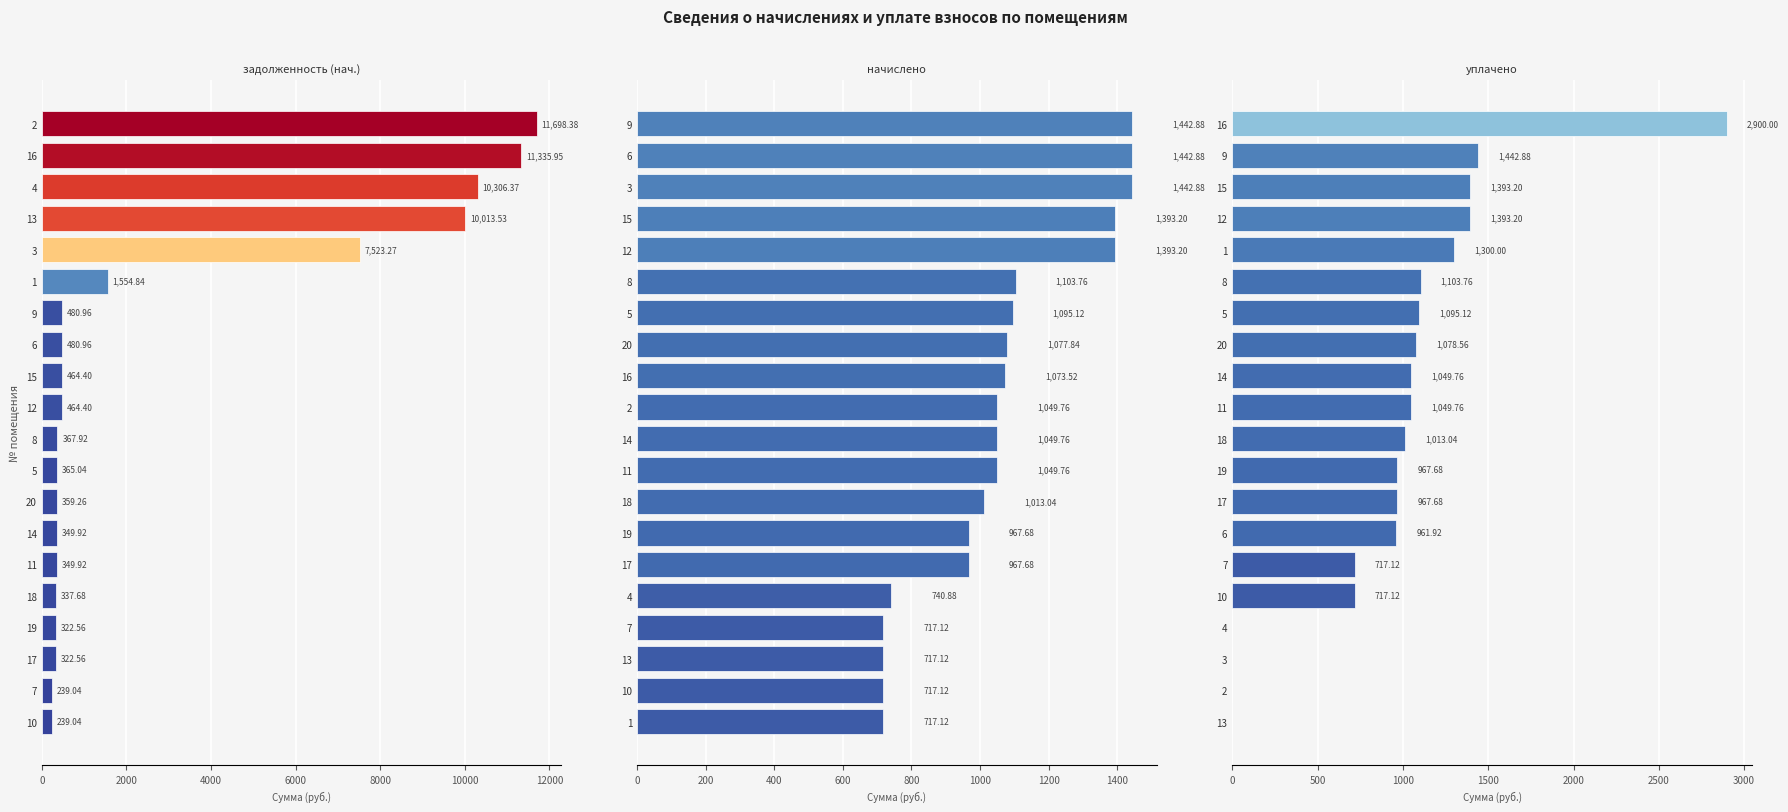

How many groups of bars are there?

20